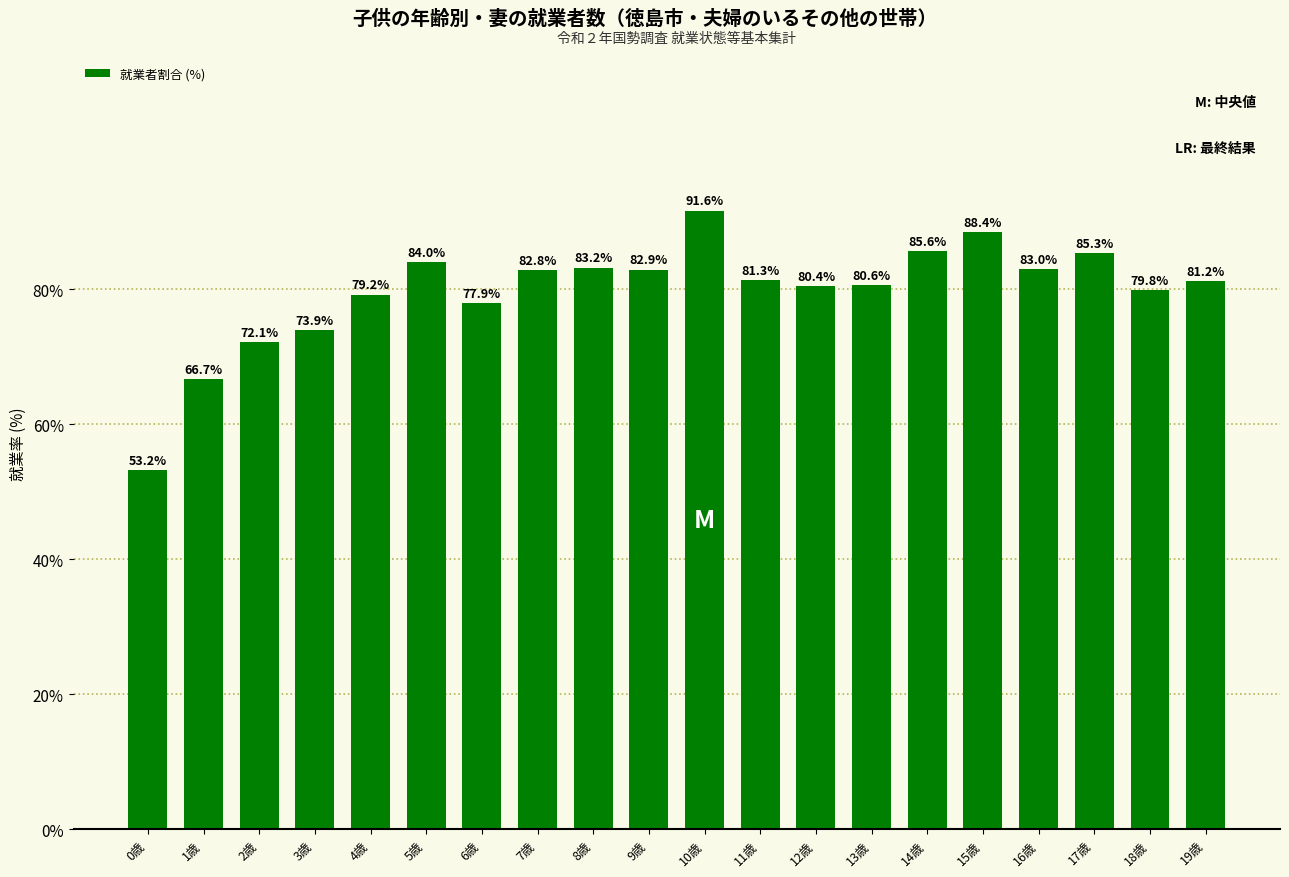

What is the value of the 3rd bar from the left?

72.1